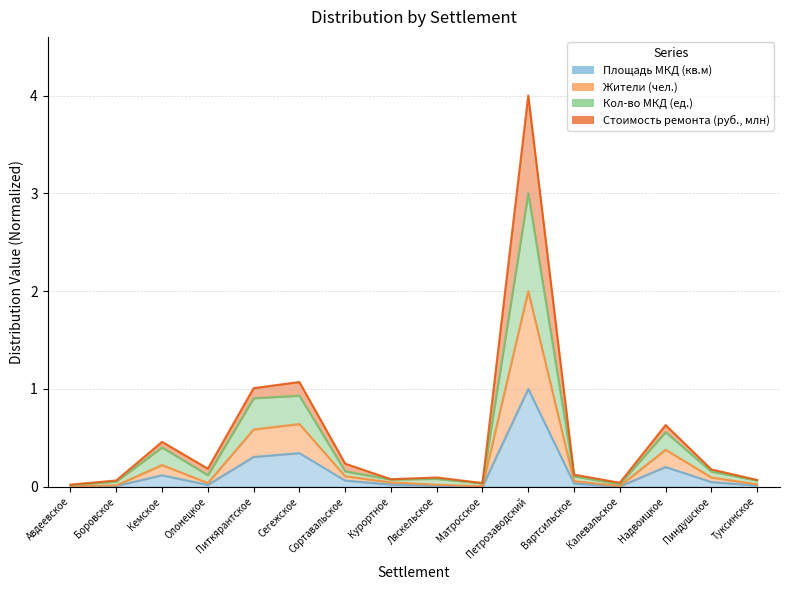

Which category has the lowest value across all series?

Матросское